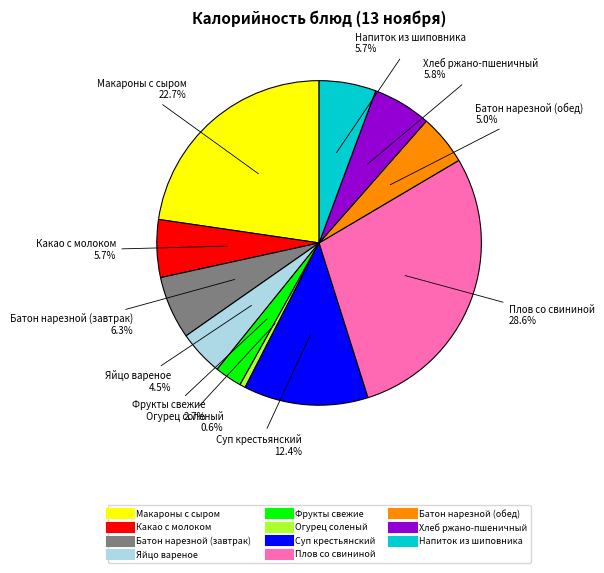

How much of the chart is everything except Макароны с сыром?

77.3%